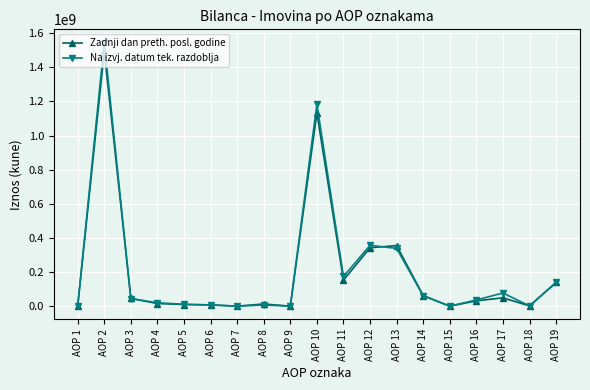

What is the maximum value shown in the chart?

1545808287